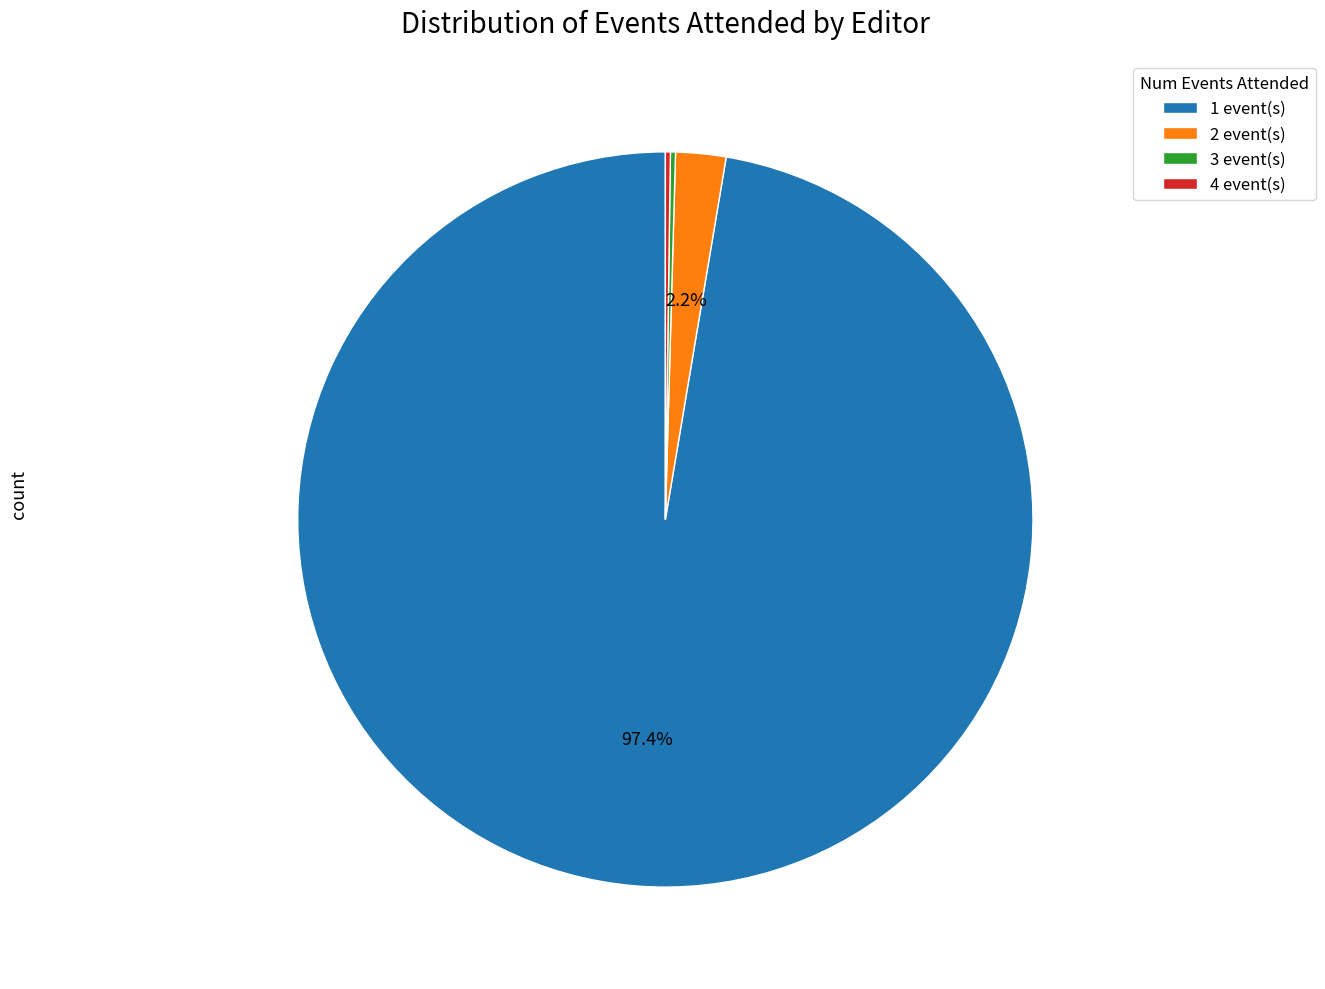

What percentage is the 1 slice, to the nearest percent?

97%